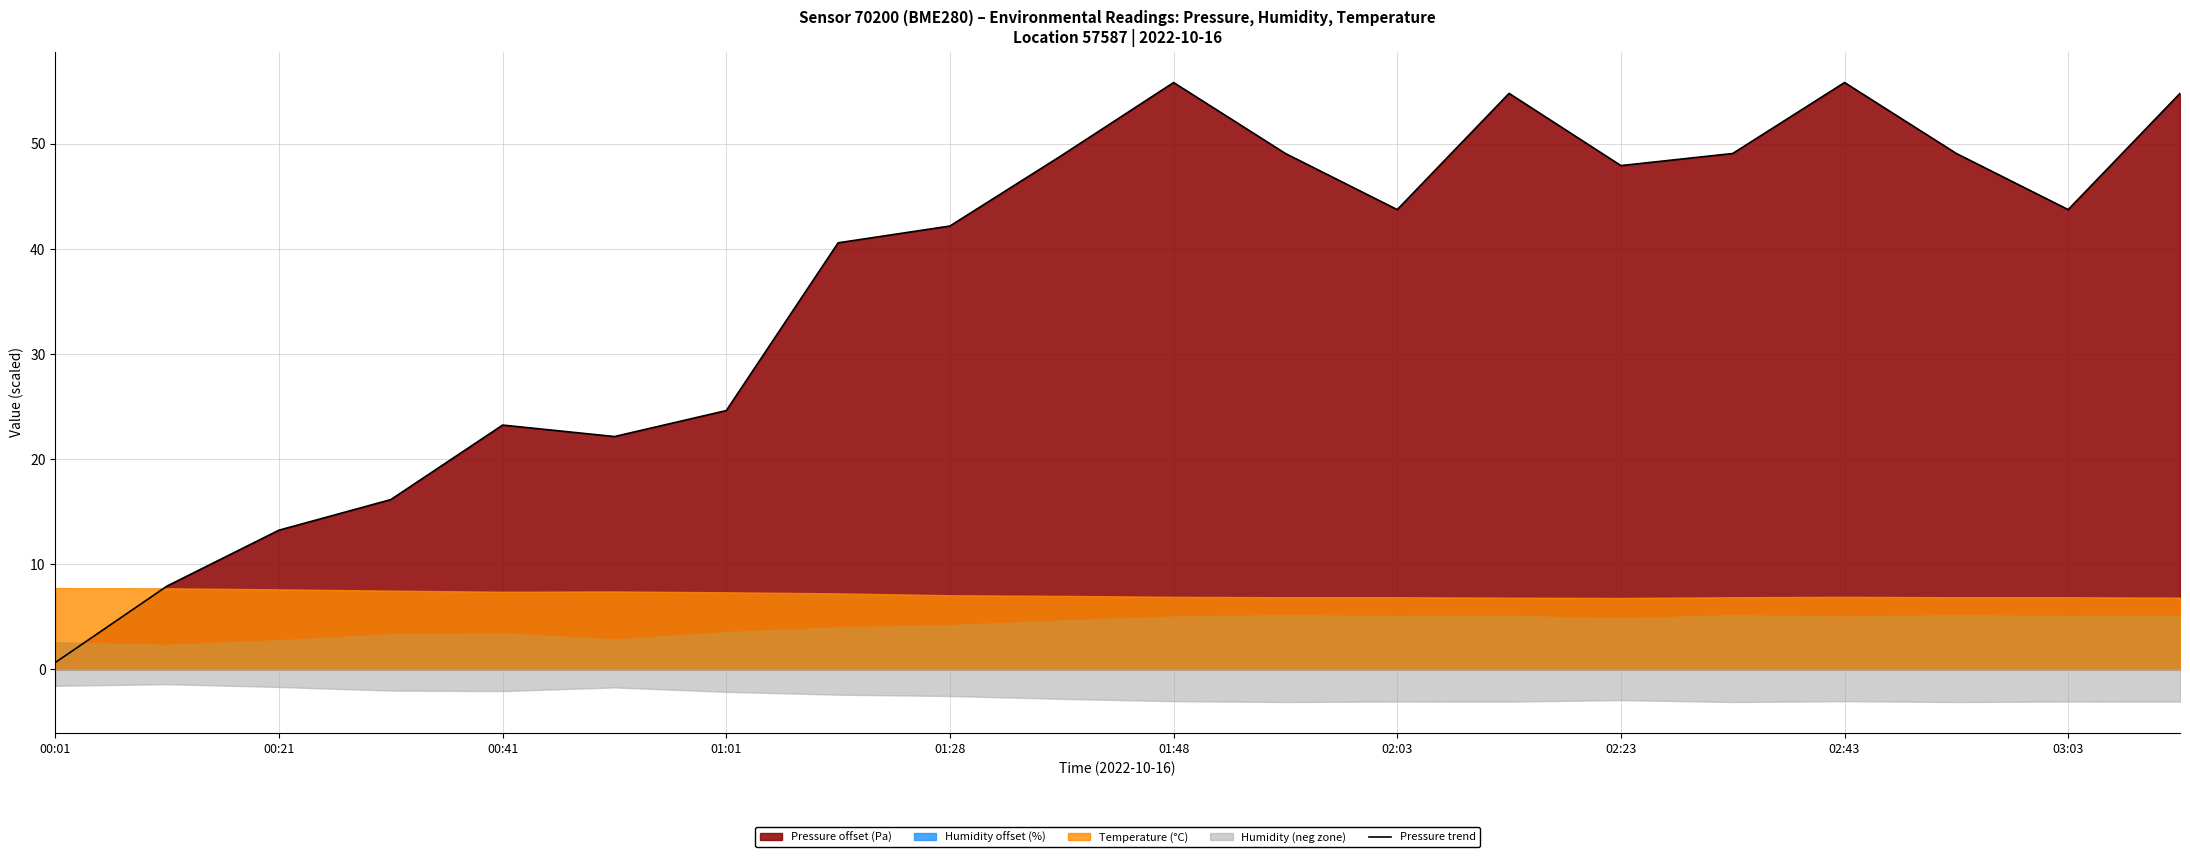

At which label is Pressure trend closest to 28?

01:01